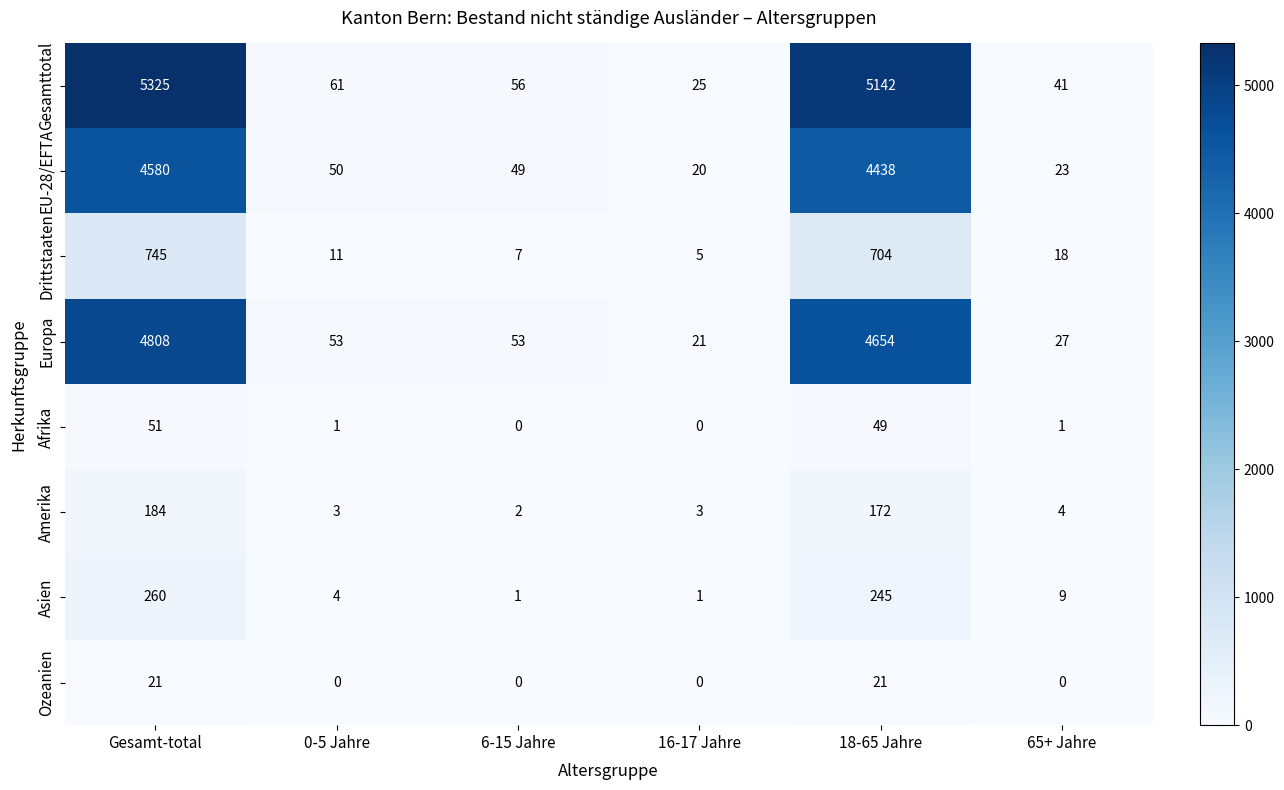

True or false: Afrika has a value of 0 at 16-17 Jahre.

True